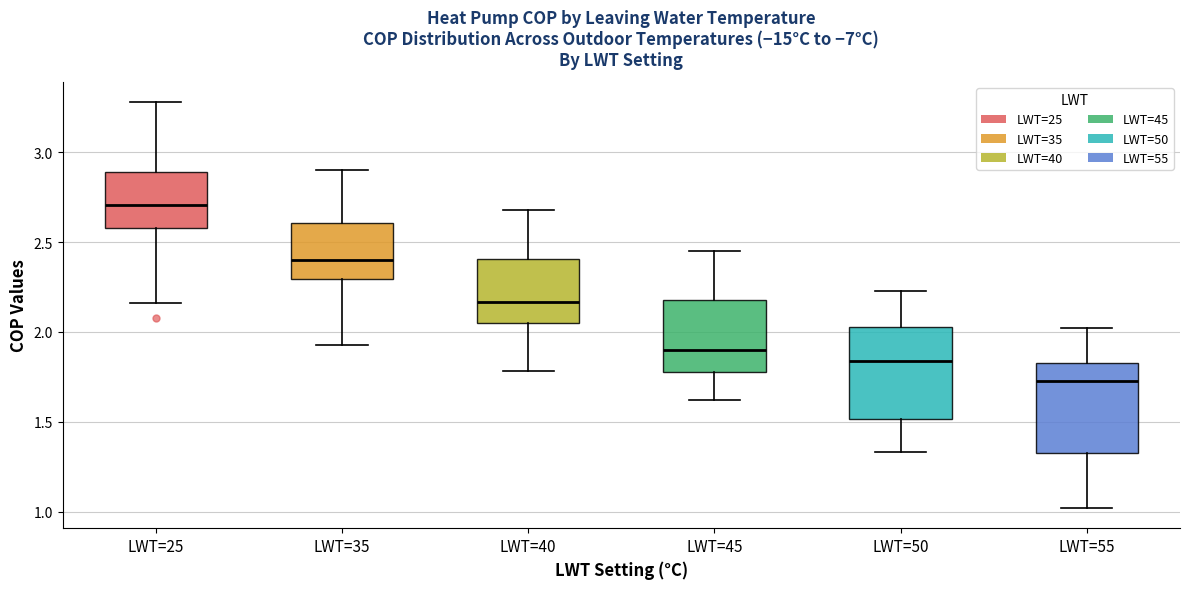

Which box has the lowest median line?

LWT=55